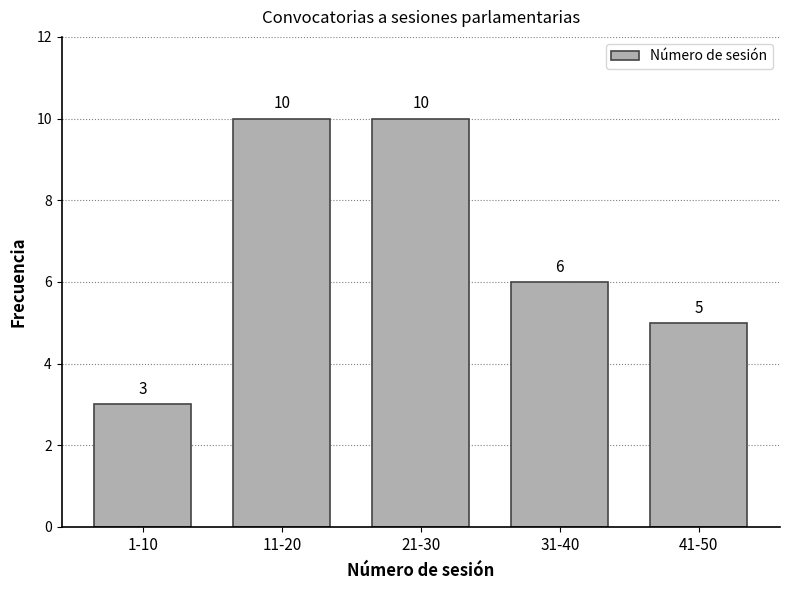

Reading left to right, extract all data points from this chart.

1-10=3	11-20=10	21-30=10	31-40=6	41-50=5